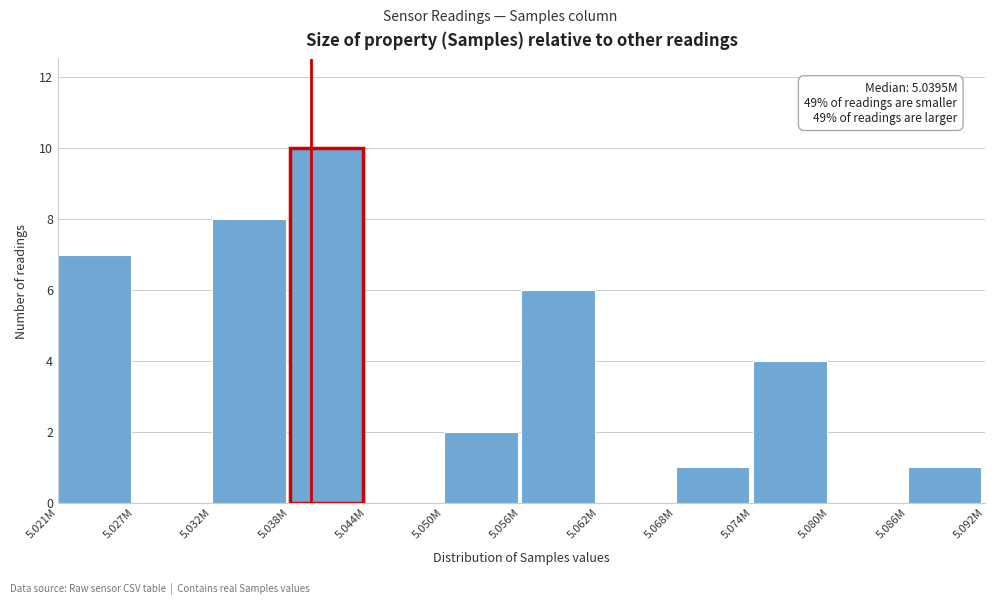

Reading right to left, list all the values displayed in this chart.

5.086M=1	5.080M=0	5.074M=4	5.068M=1	5.062M=0	5.056M=6	5.050M=2	5.044M=0	5.038M=10	5.032M=8	5.027M=0	5.021M=7